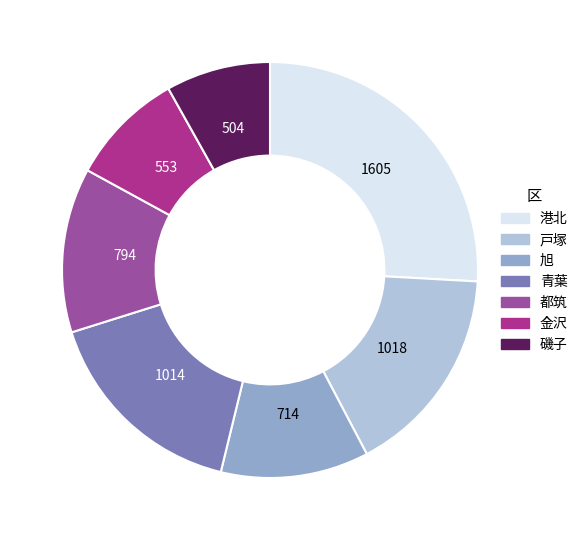

Is there any slice that represents more than half of the pie?

No